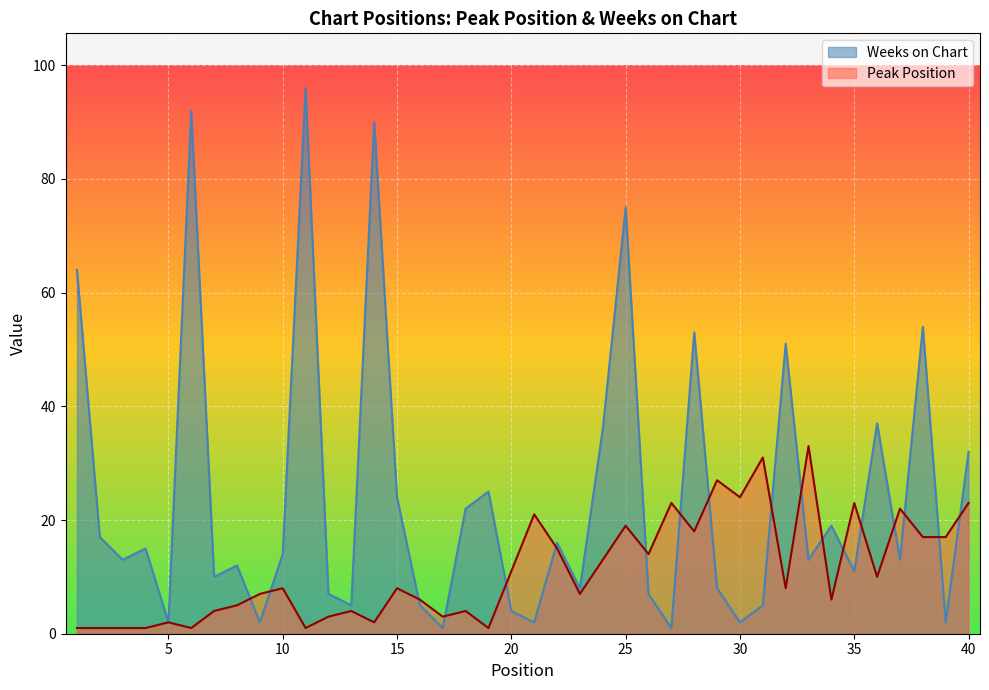

Where is the first local maximum for Peak Position?

5